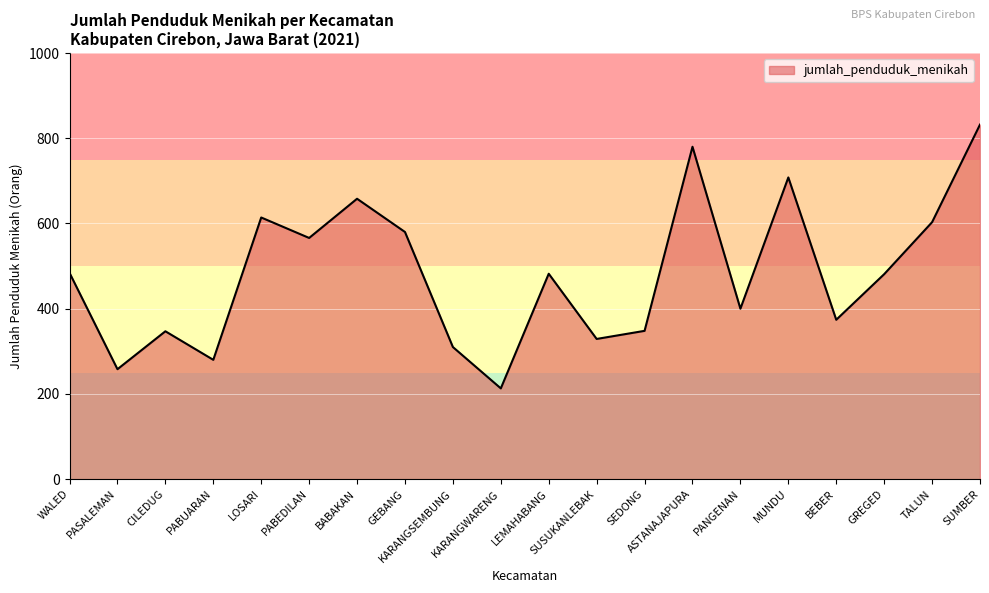

The value at KARANGWARENG is 139. True or false?

False